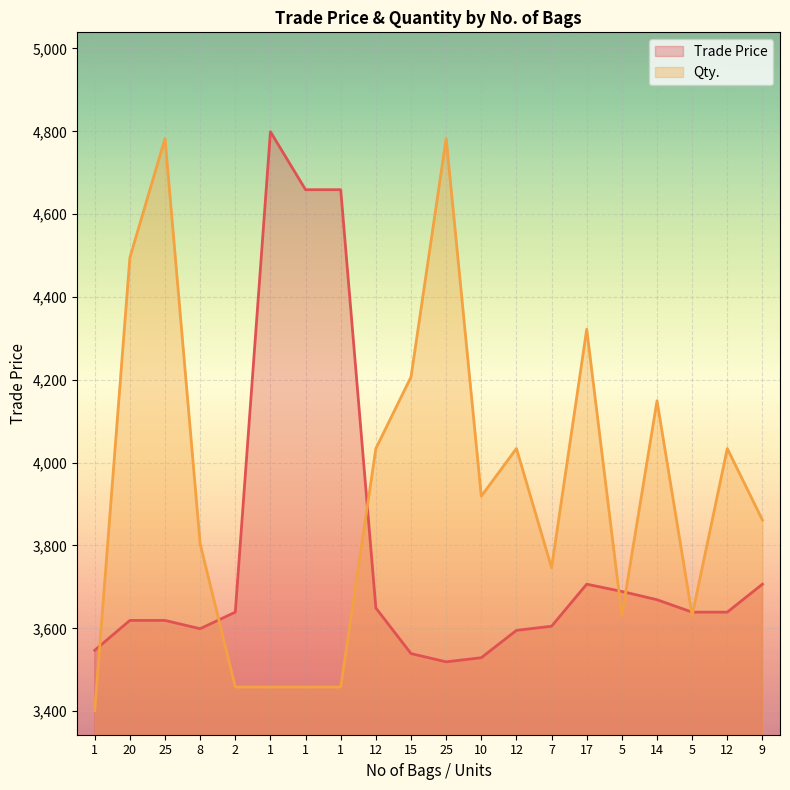

After their last crossing, which series has the higher values: Trade Price or Qty.?

Qty.